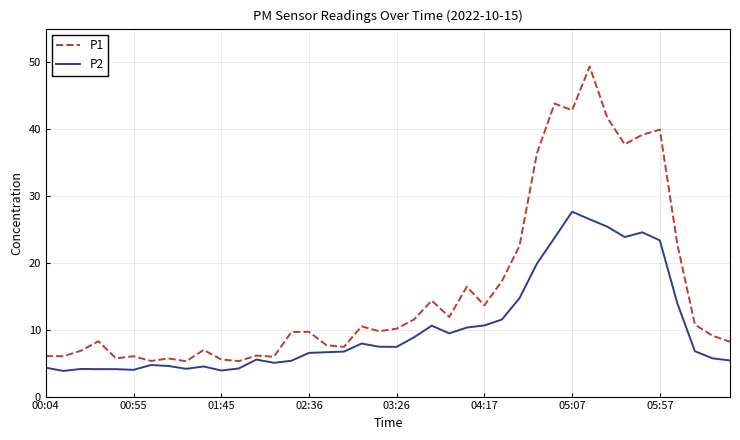

Which series has the largest total across all categories?

P1